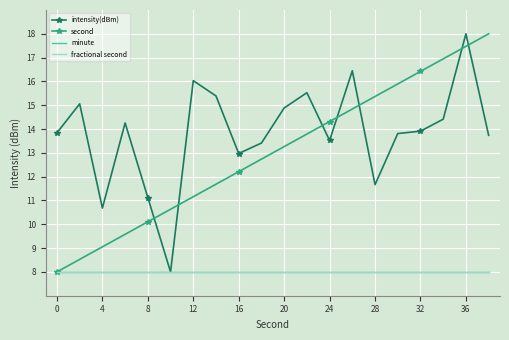

What is the difference between the maximum and minimum values in the intensity(dBm) series?

10.0